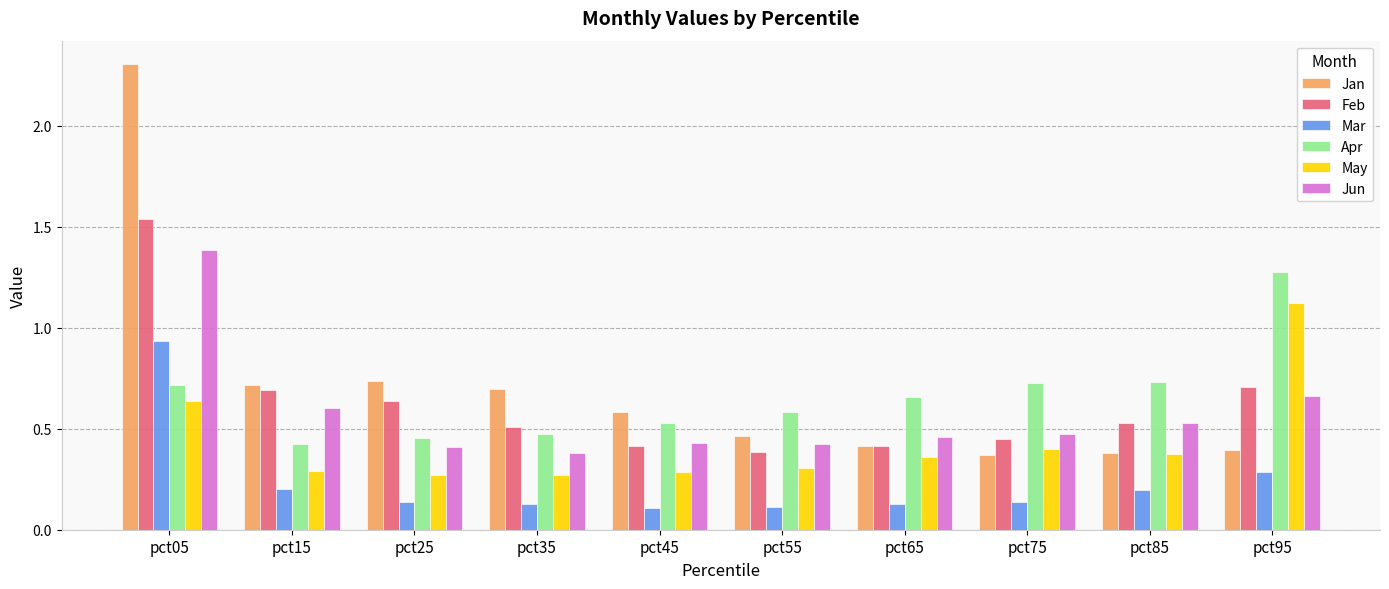

At how many categories does at least one series exceed 2?

1